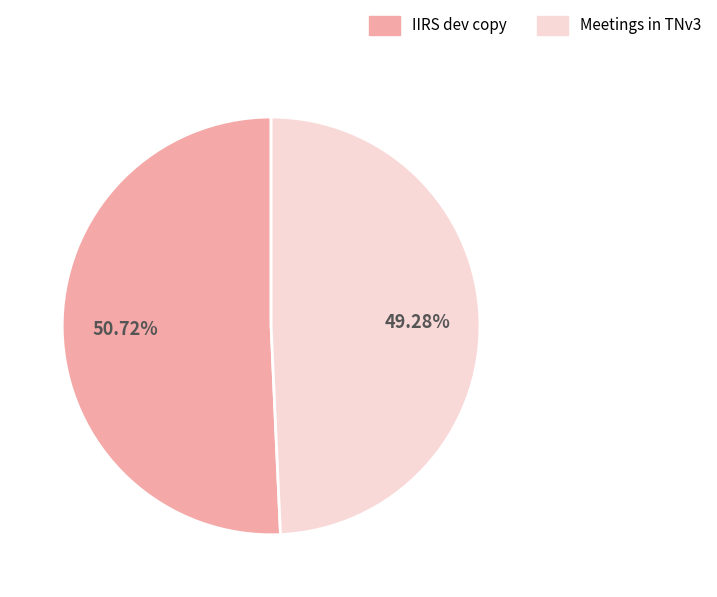

Combined, do IIRS dev copy and Meetings in TNv3 account for over 50%?

Yes